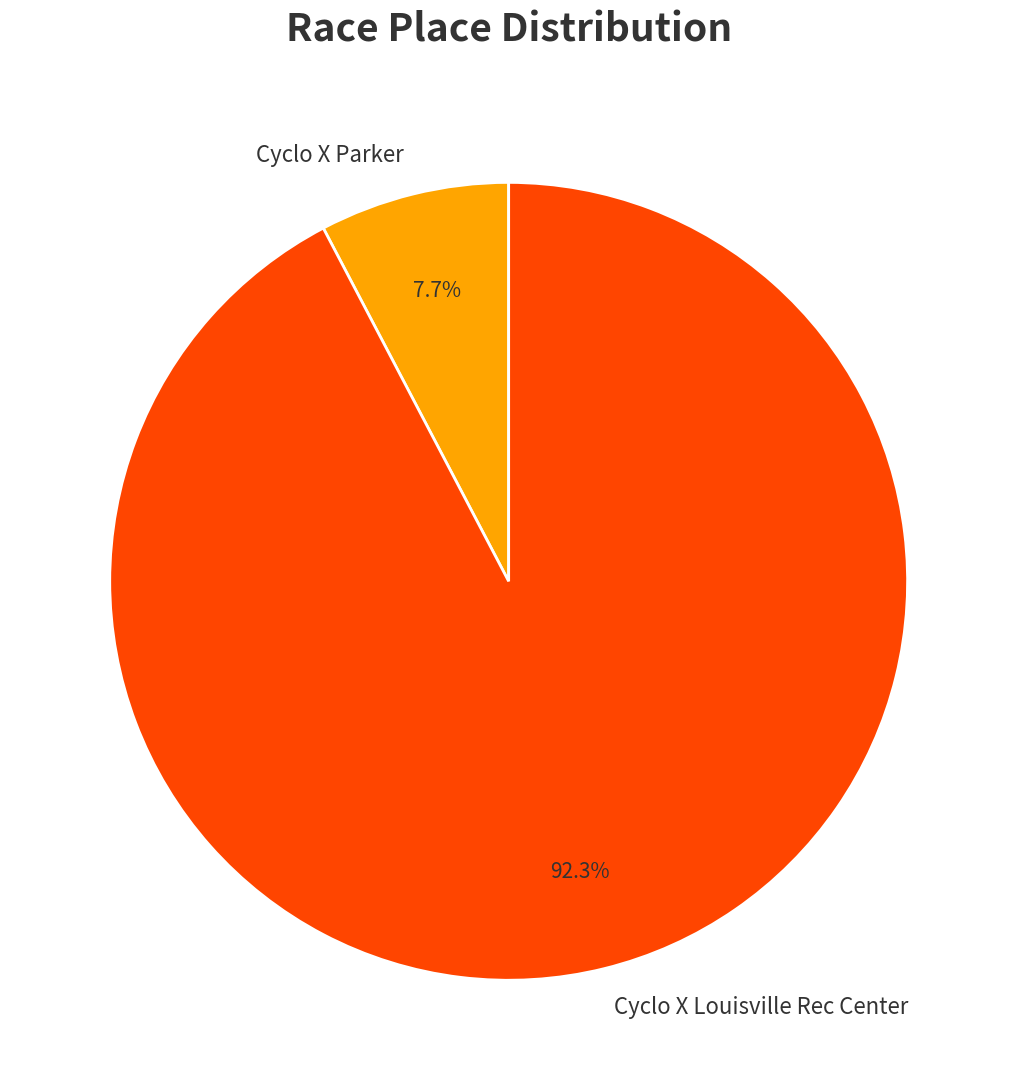

The Cyclo X Parker slice represents 8% of the pie. True or false?

True